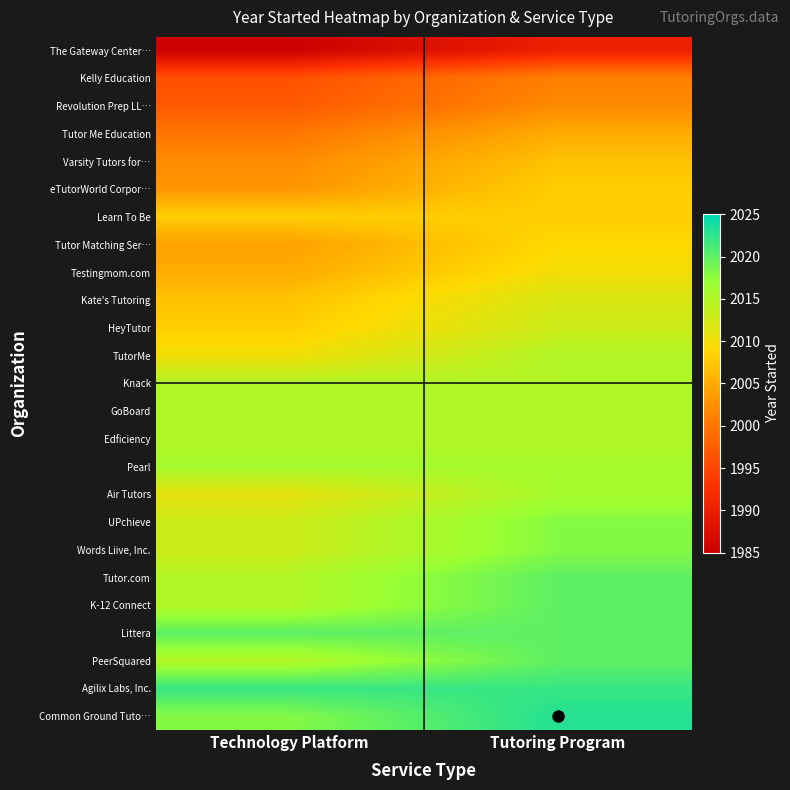

Reading right to left, what are all the values shown in this chart?

The Gateway Center…: Tutoring Program=1990.0	Technology Platform=1985.0
Kelly Education: Tutoring Program=2001.0	Technology Platform=1996.0
Revolution Prep LL…: Tutoring Program=2002.0	Technology Platform=1997.0
Tutor Me Education: Tutoring Program=2005.0	Technology Platform=2000.0
Varsity Tutors for…: Tutoring Program=2007.0	Technology Platform=2002.0
eTutorWorld Corpor…: Tutoring Program=2008.0	Technology Platform=2003.0
Learn To Be: Tutoring Program=2008.0	Technology Platform=2008.0
Tutor Matching Ser…: Tutoring Program=2009.0	Technology Platform=2004.0
Testingmom.com: Tutoring Program=2010.0	Technology Platform=2005.0
Kate's Tutoring: Tutoring Program=2012.0	Technology Platform=2007.0
HeyTutor: Tutoring Program=2013.0	Technology Platform=2008.0
TutorMe: Tutoring Program=2015.0	Technology Platform=2010.0
Knack: Tutoring Program=2015.0	Technology Platform=2015.0
GoBoard: Tutoring Program=2015.0	Technology Platform=2015.0
Edficiency: Tutoring Program=2015.0	Technology Platform=2015.0
Pearl: Tutoring Program=2016.0	Technology Platform=2016.0
Air Tutors: Tutoring Program=2016.0	Technology Platform=2011.0
UPchieve: Tutoring Program=2018.0	Technology Platform=2013.0
Words Liive, Inc.: Tutoring Program=2018.0	Technology Platform=2013.0
Tutor.com: Tutoring Program=2020.0	Technology Platform=2015.0
K-12 Connect: Tutoring Program=2020.0	Technology Platform=2015.0
Littera: Tutoring Program=2020.0	Technology Platform=2020.0
PeerSquared: Tutoring Program=2020.0	Technology Platform=2015.0
Agilix Labs, Inc.: Tutoring Program=2022.0	Technology Platform=2022.0
Common Ground Tuto…: Tutoring Program=2023.0	Technology Platform=2018.0